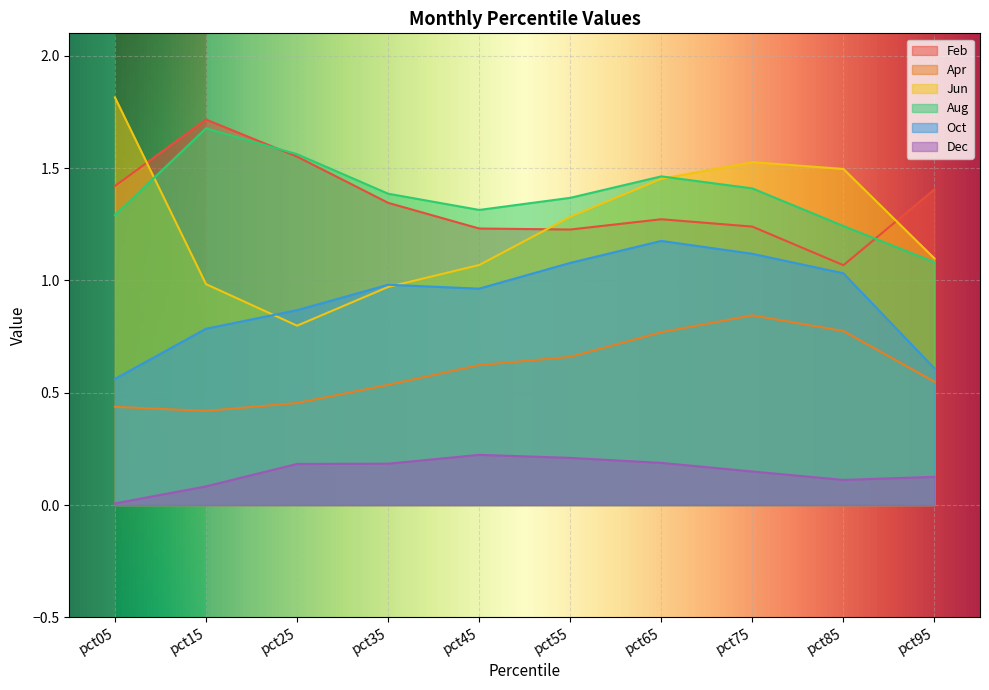

Reading left to right, transcribe all the data shown in this chart.

Feb: pct05=1.4	pct15=1.7	pct25=1.6	pct35=1.3	pct45=1.2	pct55=1.2	pct65=1.3	pct75=1.2	pct85=1.1	pct95=1.4
Apr: pct05=0.4	pct15=0.4	pct25=0.5	pct35=0.5	pct45=0.6	pct55=0.7	pct65=0.8	pct75=0.8	pct85=0.8	pct95=0.5
Jun: pct05=1.8	pct15=1.0	pct25=0.8	pct35=1.0	pct45=1.1	pct55=1.3	pct65=1.5	pct75=1.5	pct85=1.5	pct95=1.1
Aug: pct05=1.3	pct15=1.7	pct25=1.6	pct35=1.4	pct45=1.3	pct55=1.4	pct65=1.5	pct75=1.4	pct85=1.2	pct95=1.1
Oct: pct05=0.6	pct15=0.8	pct25=0.9	pct35=1.0	pct45=1.0	pct55=1.1	pct65=1.2	pct75=1.1	pct85=1.0	pct95=0.6
Dec: pct05=0.0	pct15=0.1	pct25=0.2	pct35=0.2	pct45=0.2	pct55=0.2	pct65=0.2	pct75=0.1	pct85=0.1	pct95=0.1